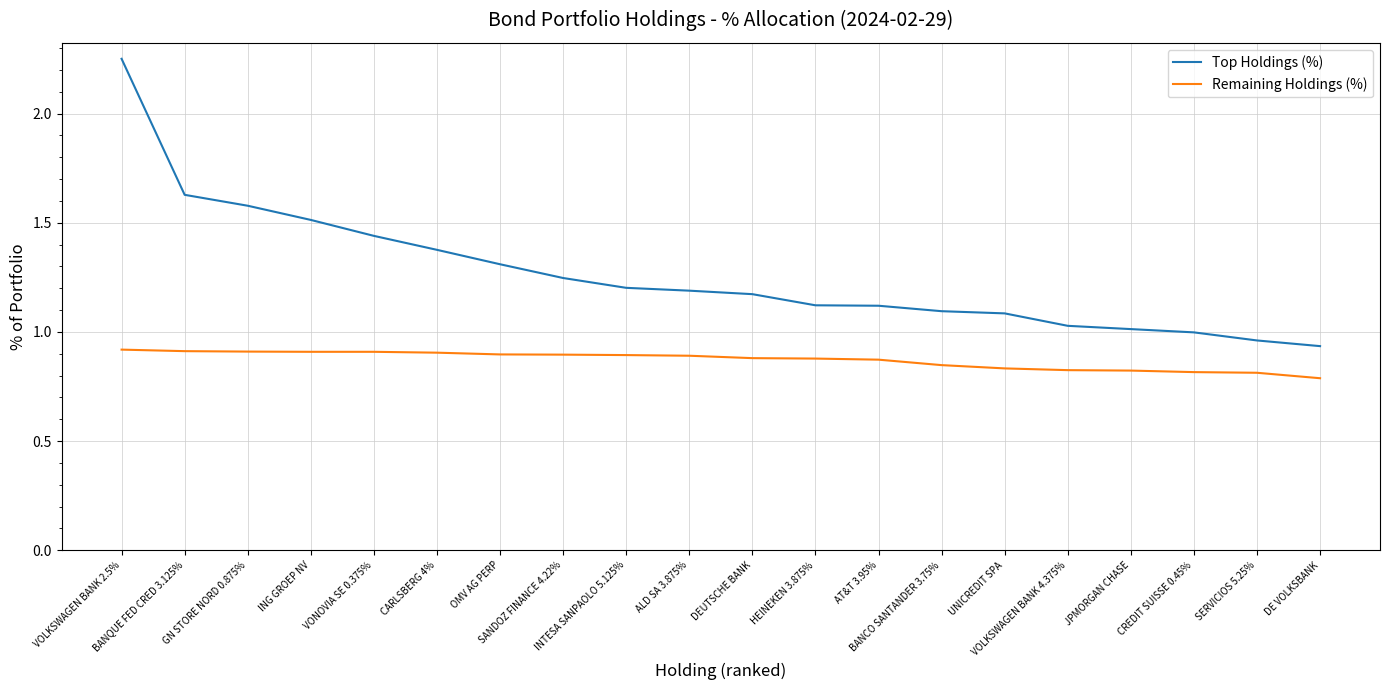

True or false: Top Holdings (%) and Remaining Holdings (%) intersect in this chart.

False